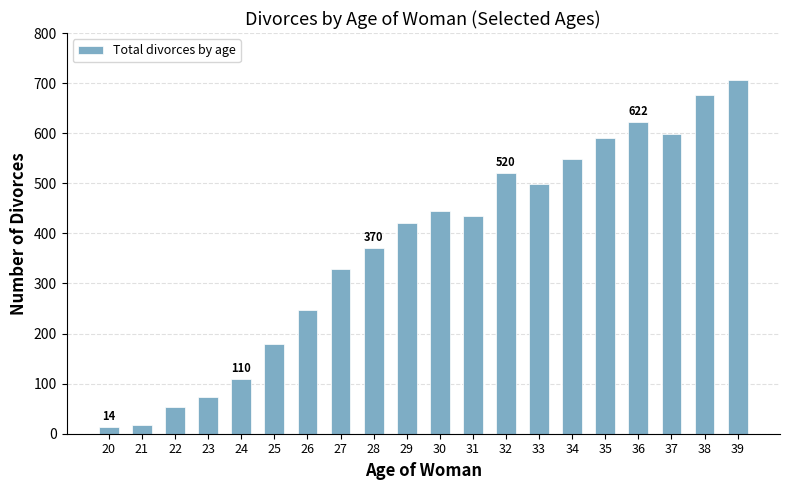

The chart shows a value of 188 at 24. True or false?

False